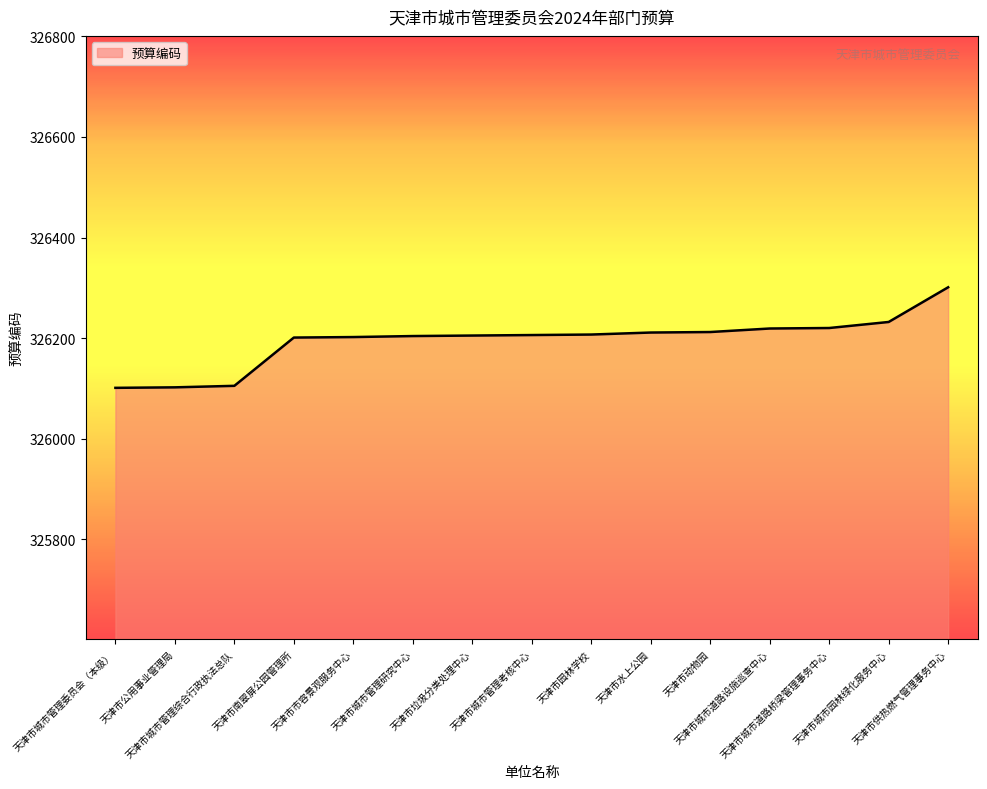

What is the smallest value displayed?

326101